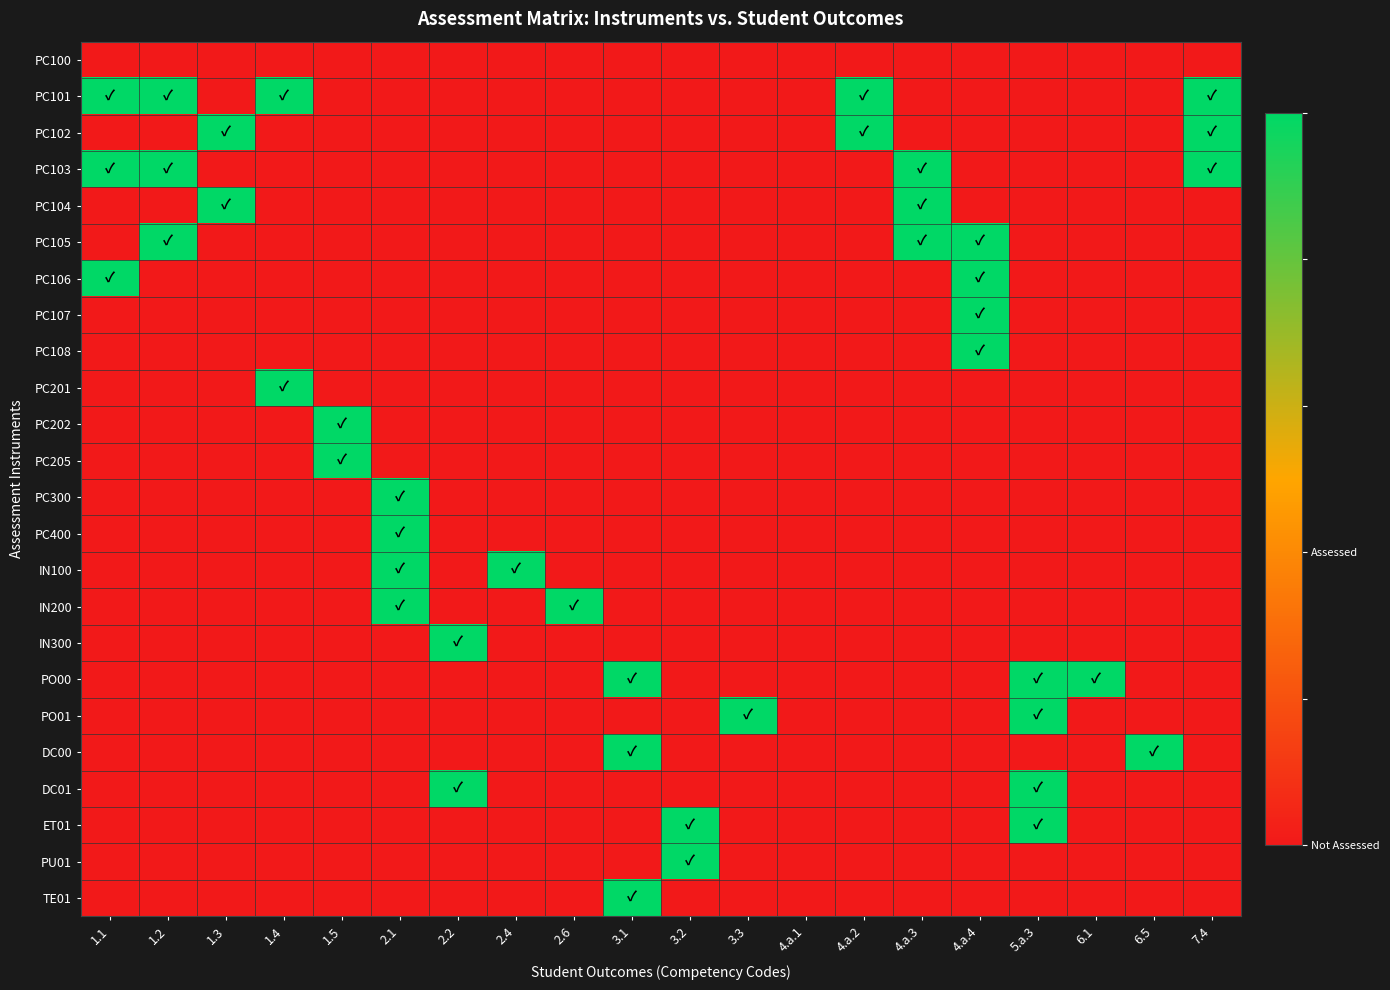

What is the spread (max minus min) of values at 3.2?

1